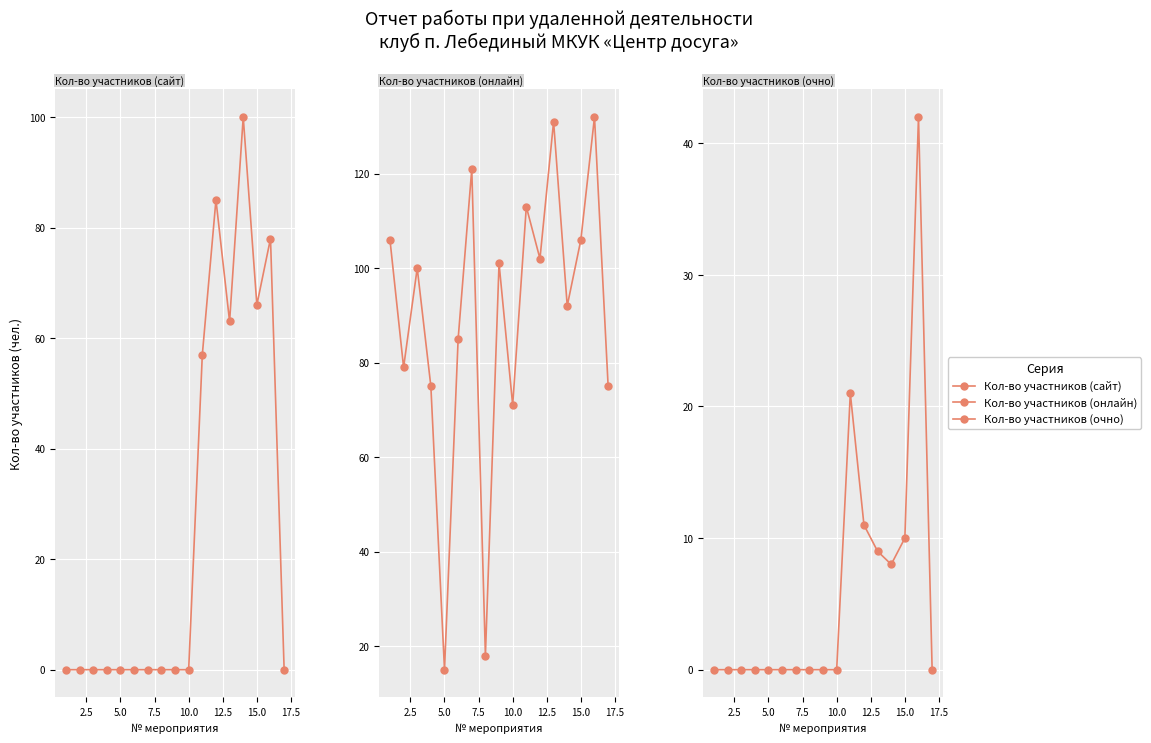

What are all the series names shown in the legend?

Кол-во участников (сайт), Кол-во участников (онлайн), Кол-во участников (очно)